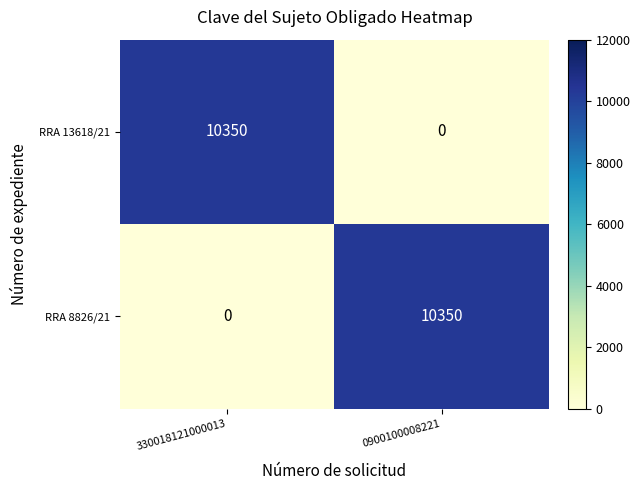

How many data points does each series have?

2